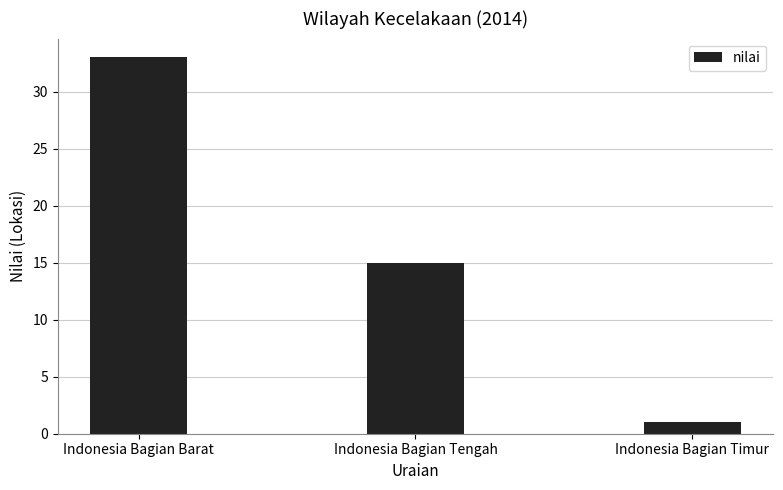

What is the change in value from Indonesia Bagian Barat to Indonesia Bagian Tengah?

-18